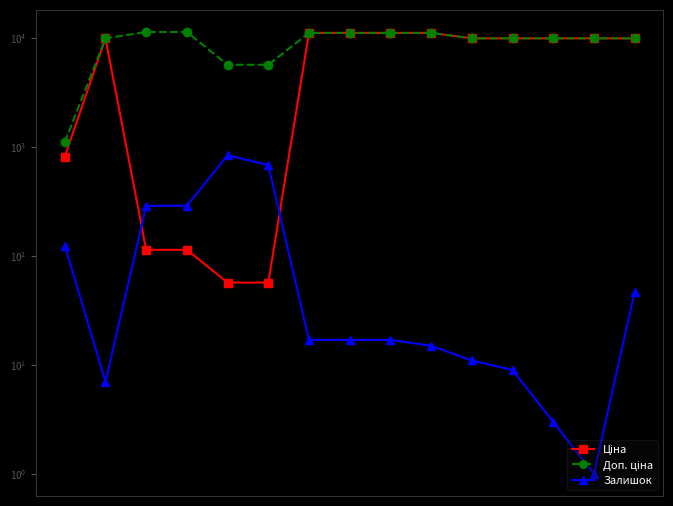

What is the value of the Ціна point at the 1st from the left?

818.5